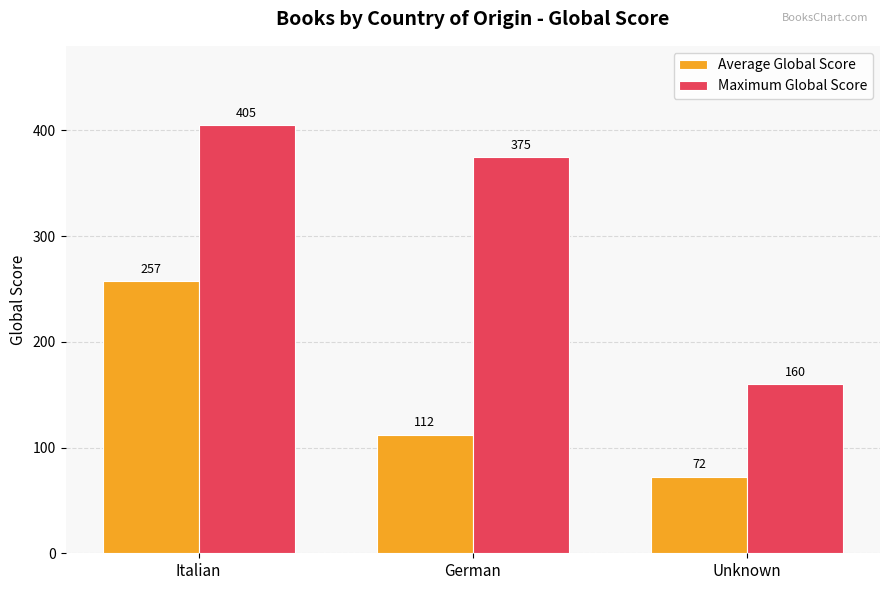

What is the label of the 2nd bar from the left?

German